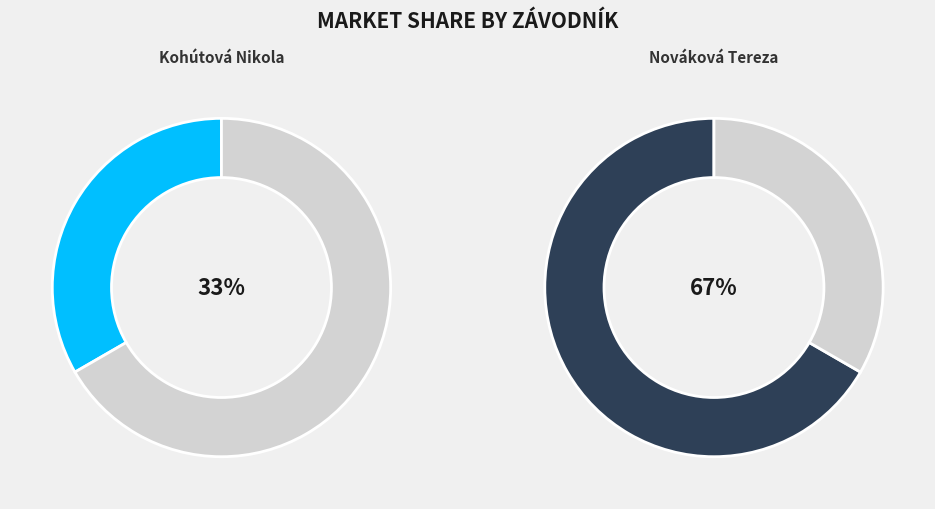

What percentage is the Kohútová Nikola slice, to the nearest percent?

33%